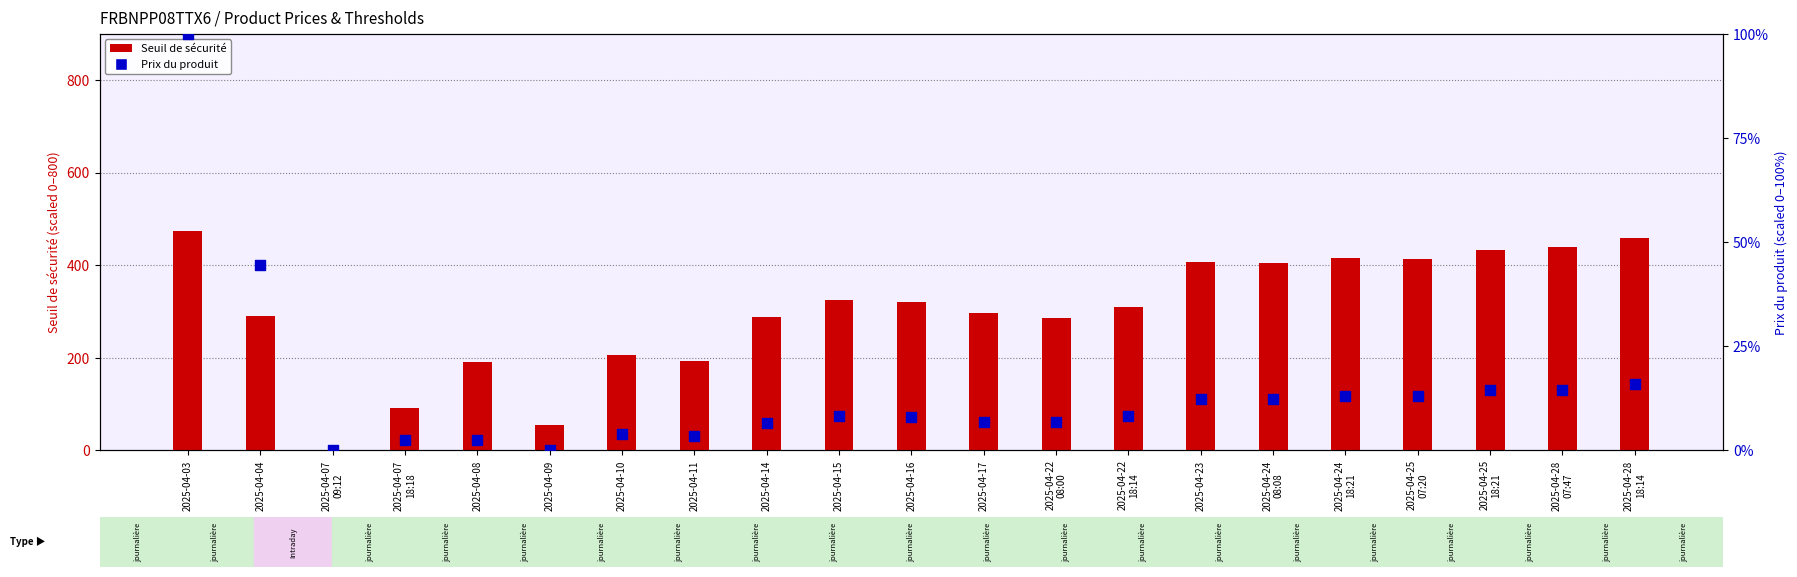

Is the value of Prix du produit (scaled %) at 2025-04-22
08:00 greater than the value of Seuil de sécurité (scaled) at 2025-04-25
18:21?

No